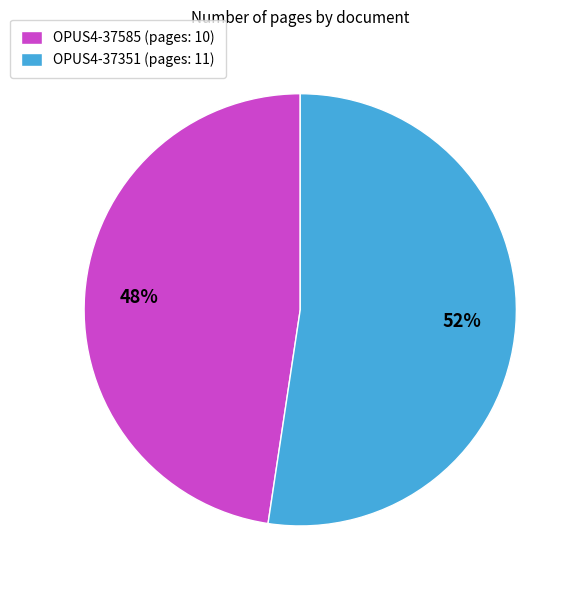

Which slice is the largest?

OPUS4-37351